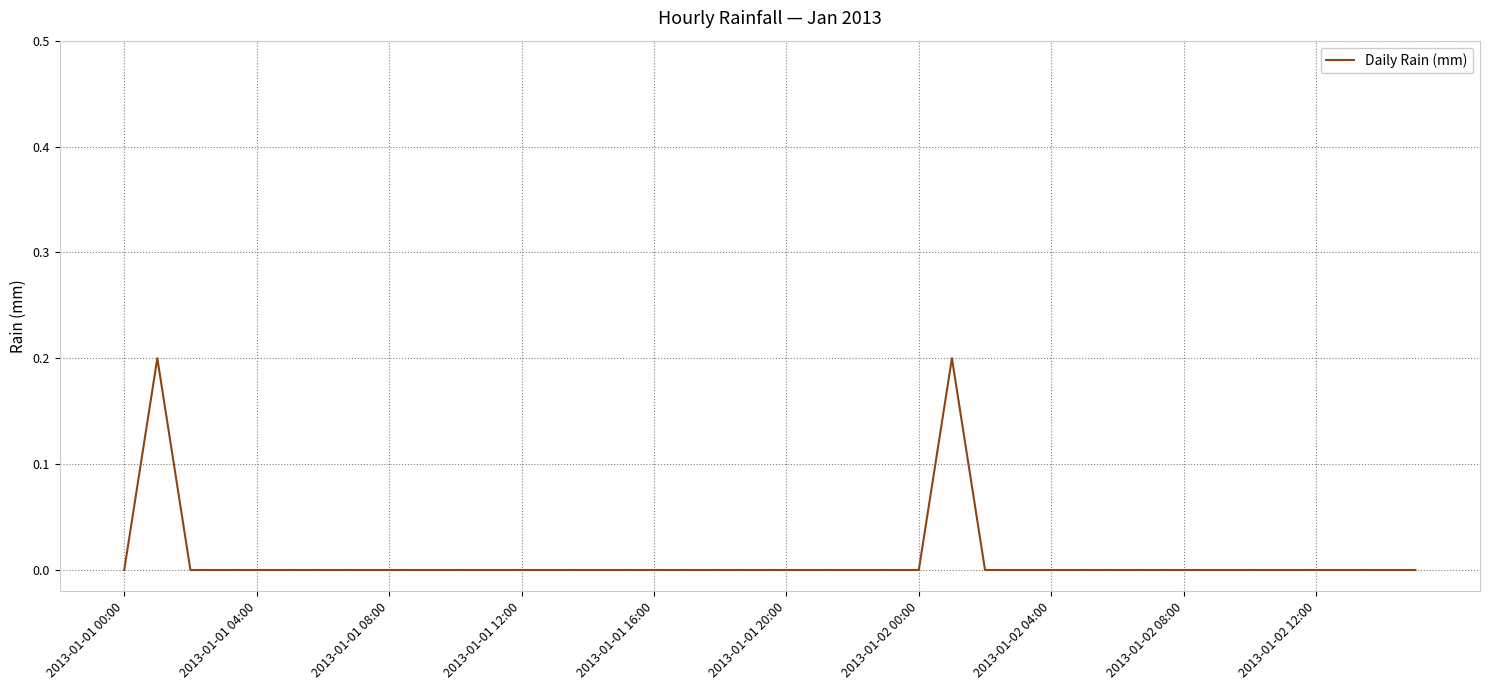

True or false: the data shows 0.0 at 2013-01-01 20:00.

True